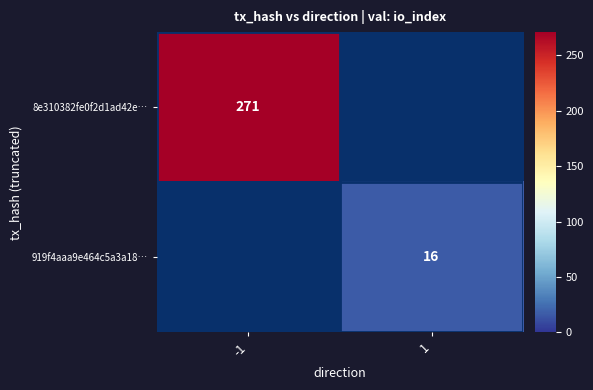

True or false: 8e310382fe0f2d1ad42e… has a value of 67 at -1.

False